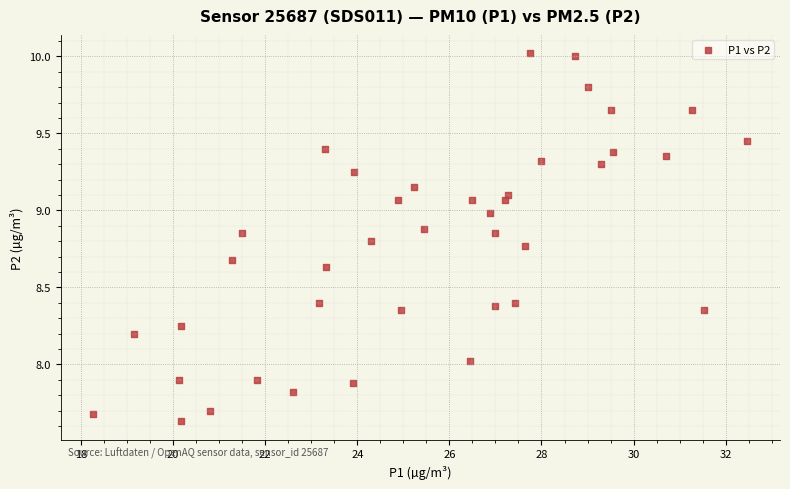

What is the range of Y values (max minus min)?

2.4